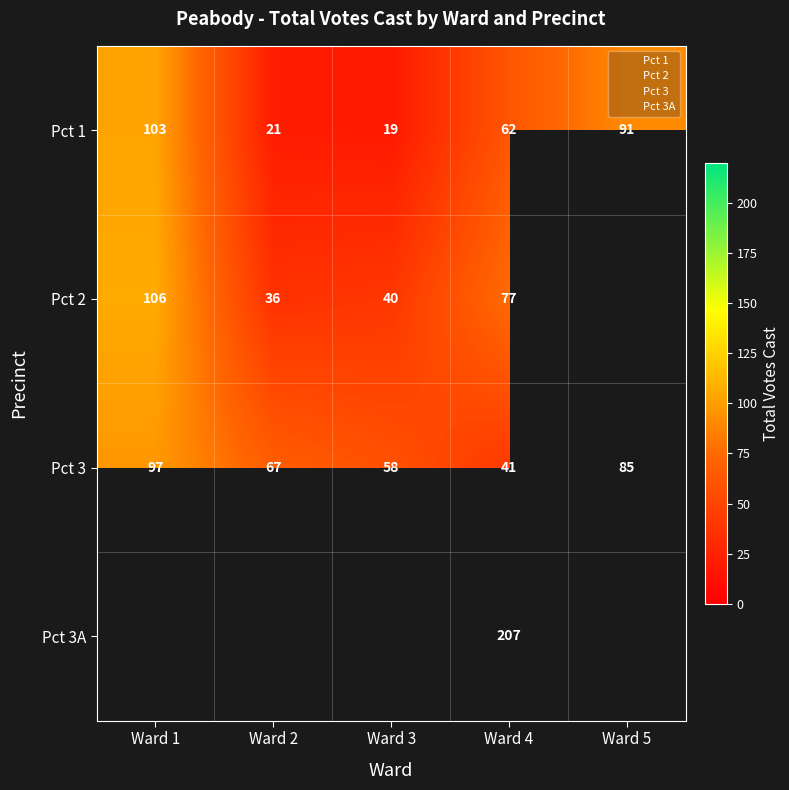

List the series in order of their peak value, lowest first.

Pct 3, Pct 1, Pct 2, Pct 3A